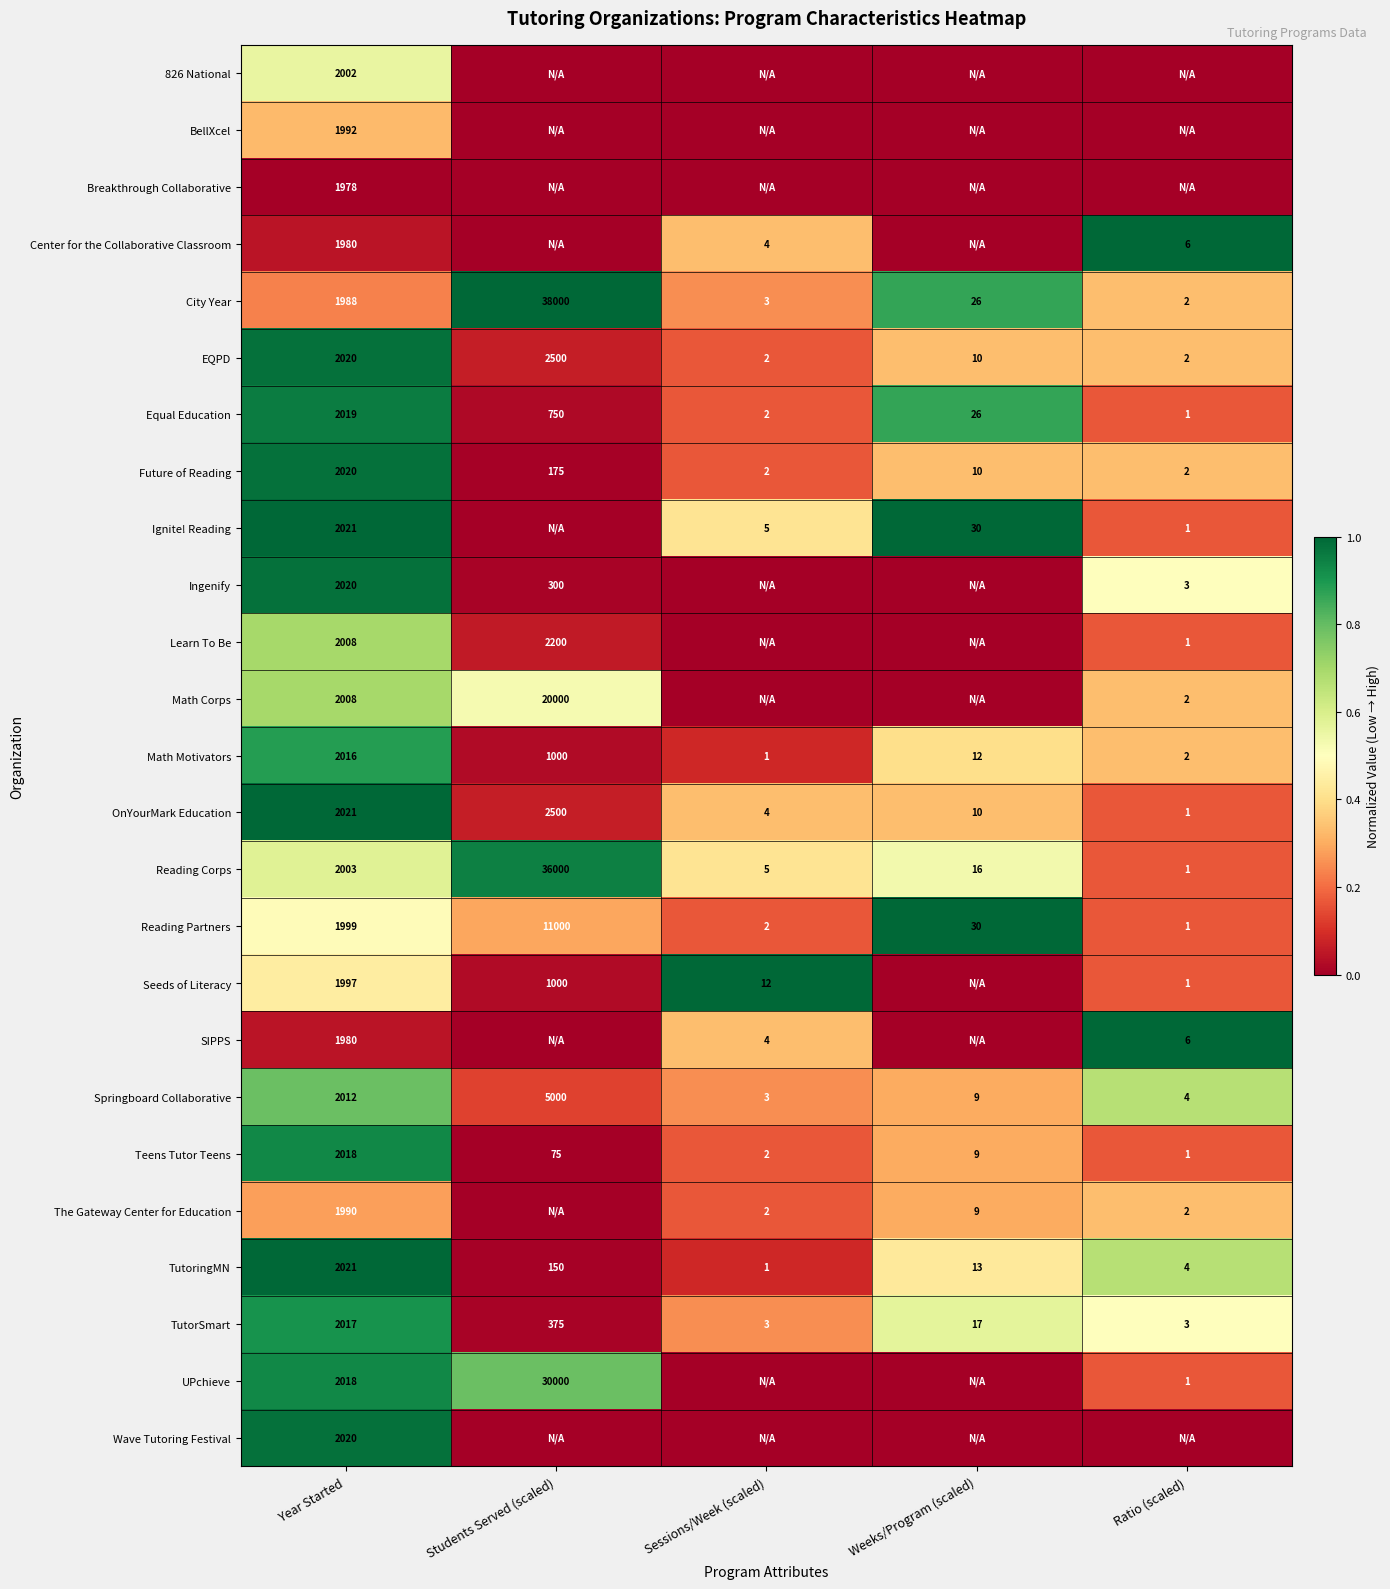

Which category has the highest value in the TutorSmart series?

Year Started